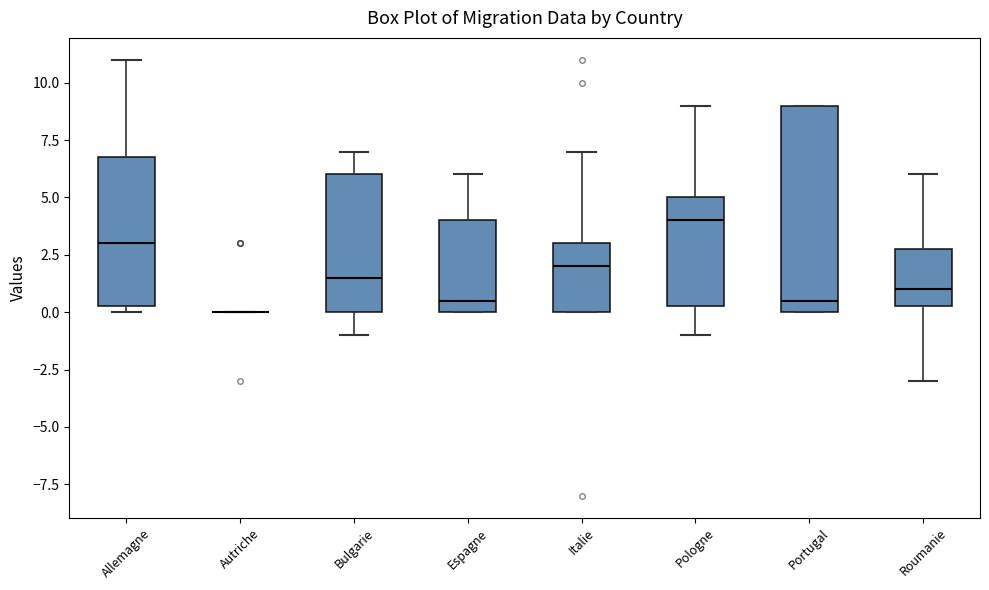

Reading left to right, transcribe this box plot: for each box, give where its median line is, the range the box spans, and where its two whiskers end, as read against the y-axis. The values are not printed on the chart, so give them approximately, as read against the axis.

Allemagne: median 3.0, box 0.5 to 7.0, whiskers 0.0 to 11.0
Autriche: box collapsed to a line at 0.0, whiskers 0.0 to 0.0
Bulgarie: median 1.5, box 0.0 to 6.0, whiskers -1.0 to 7.0
Espagne: median 0.5, box 0.0 to 4.0, whiskers 0.0 to 6.0
Italie: median 2.0, box 0.0 to 3.0, whiskers 0.0 to 7.0
Pologne: median 4.0, box 0.5 to 5.0, whiskers -1.0 to 9.0
Portugal: median 0.5, box 0.0 to 9.0, whiskers 0.0 to 9.0
Roumanie: median 1.0, box 0.5 to 3.0, whiskers -3.0 to 6.0